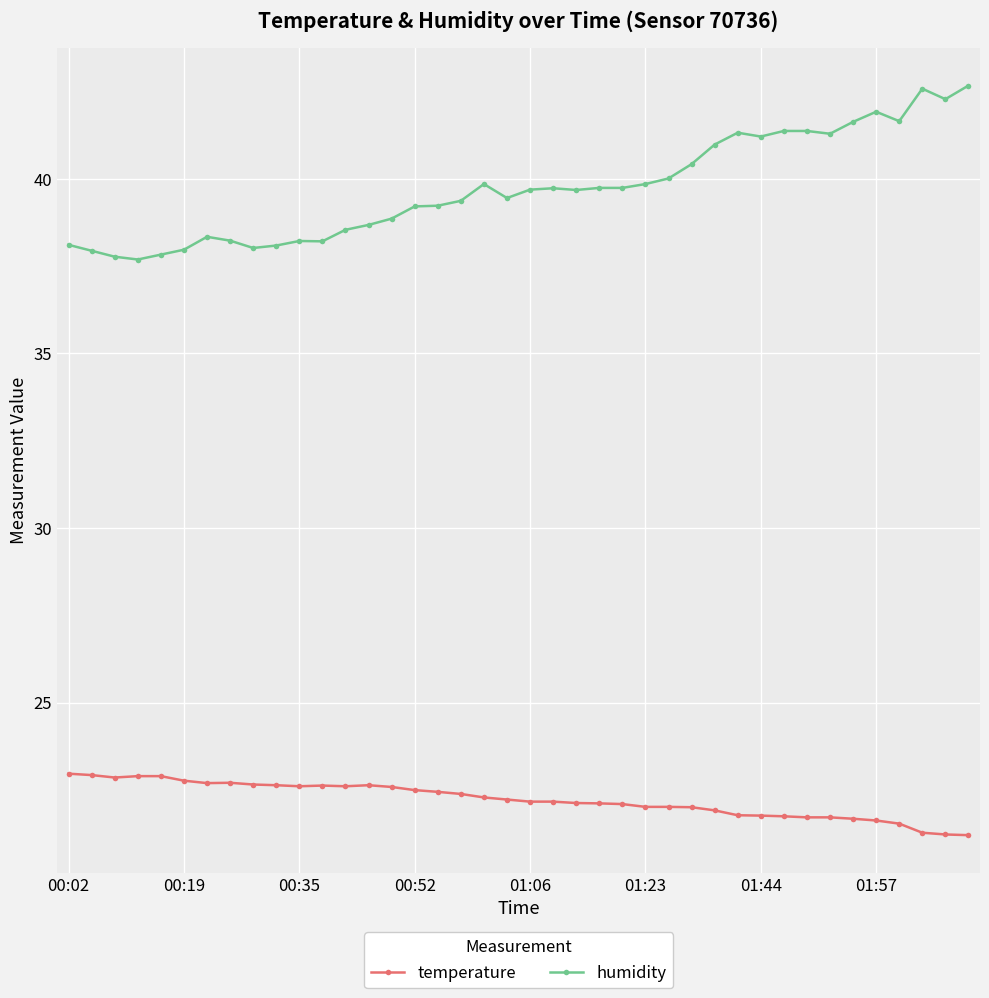

List the series in order of their peak value, highest first.

humidity, temperature